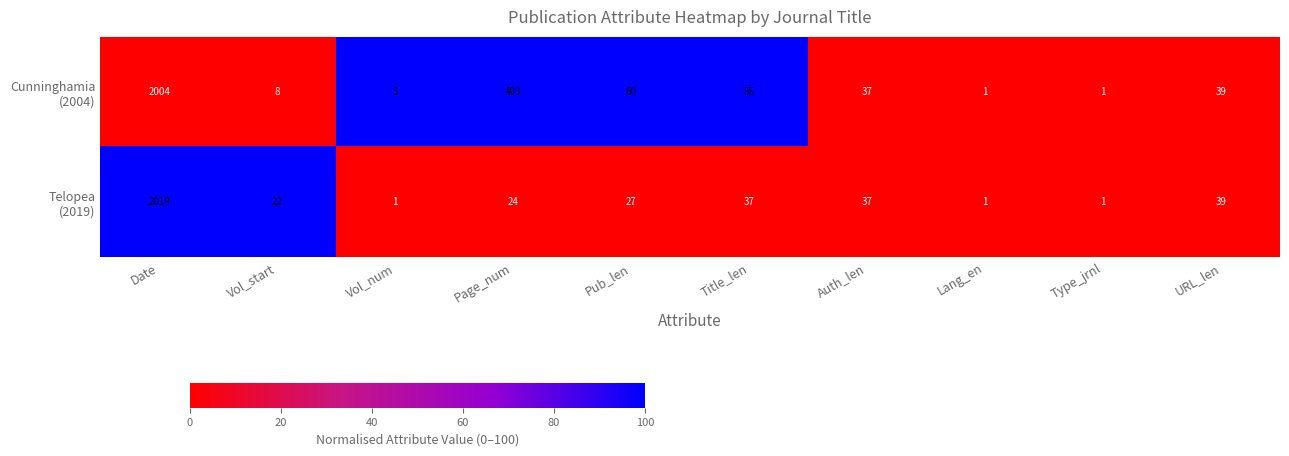

At which category is the sum across all series the highest?

Date